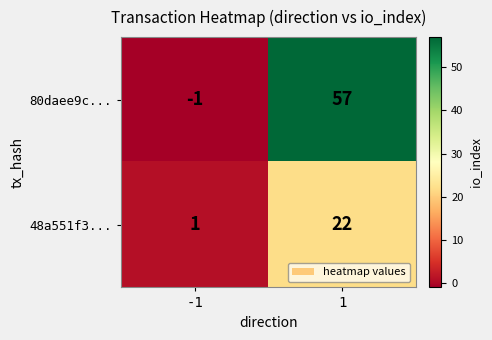

The 80daee9c... series shows -1 at -1. True or false?

True